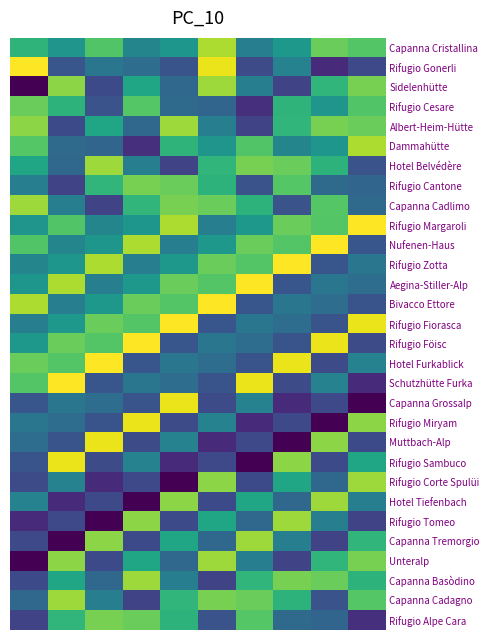

At which category is the sum across all series the highest?

5